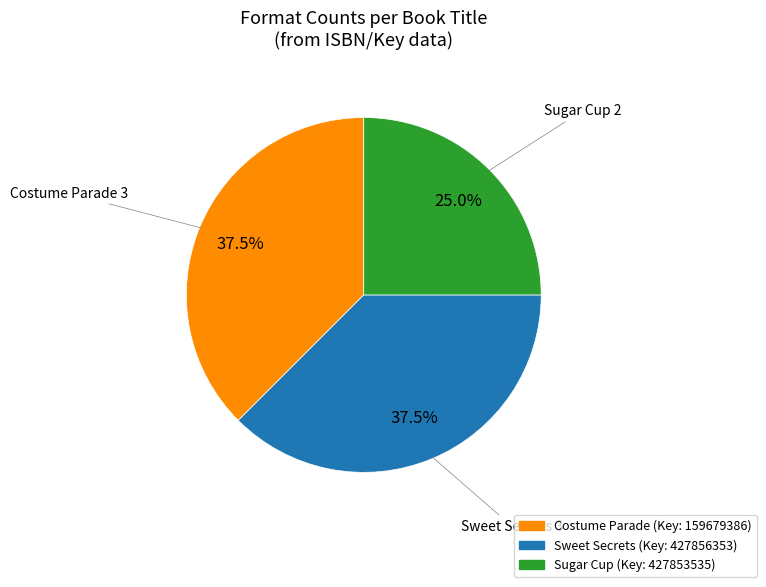

To the nearest percent, what is the combined percentage of Sweet Secrets and Costume Parade?

75%